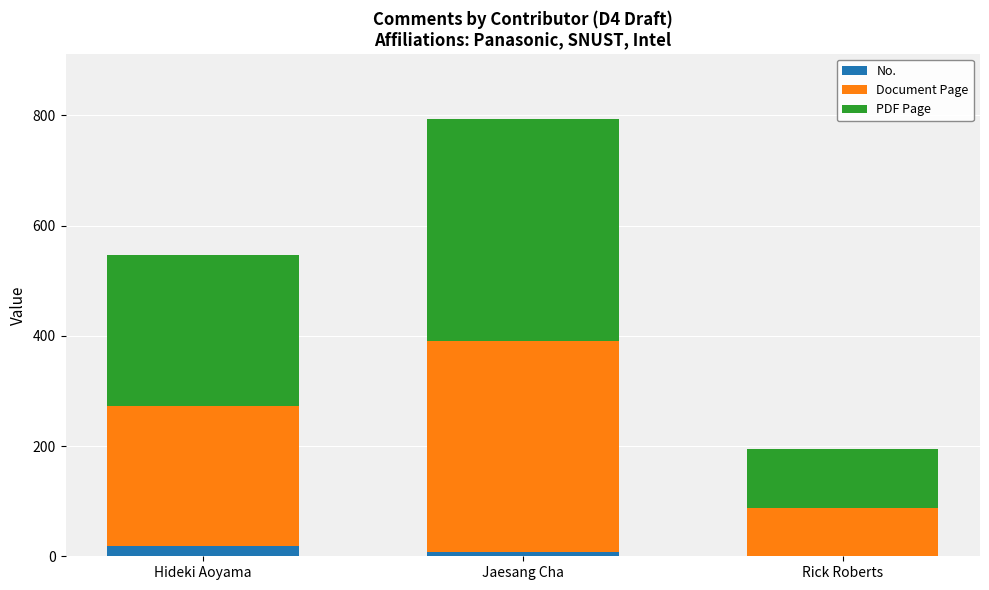

Reading left to right, transcribe the values for No..

Hideki Aoyama=18	Jaesang Cha=7	Rick Roberts=1